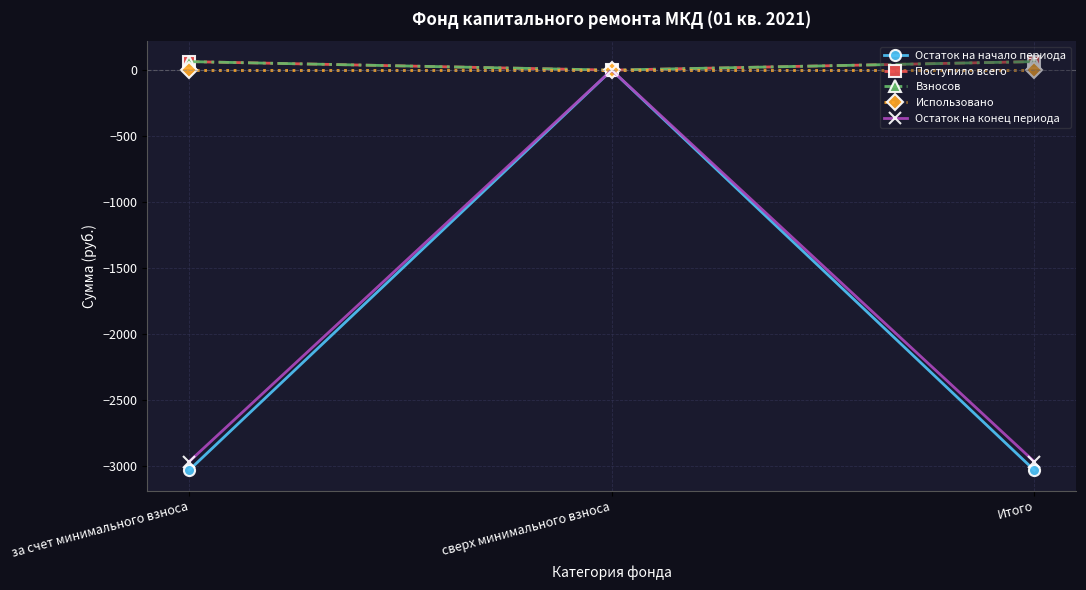

Does the chart have visible grid lines?

Yes